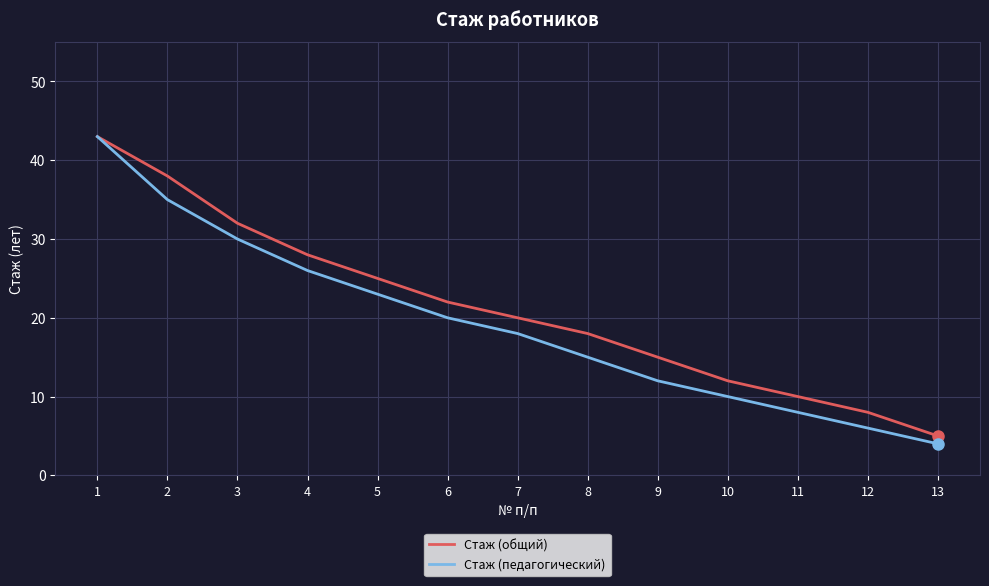

Count the number of categories in the chart.

13